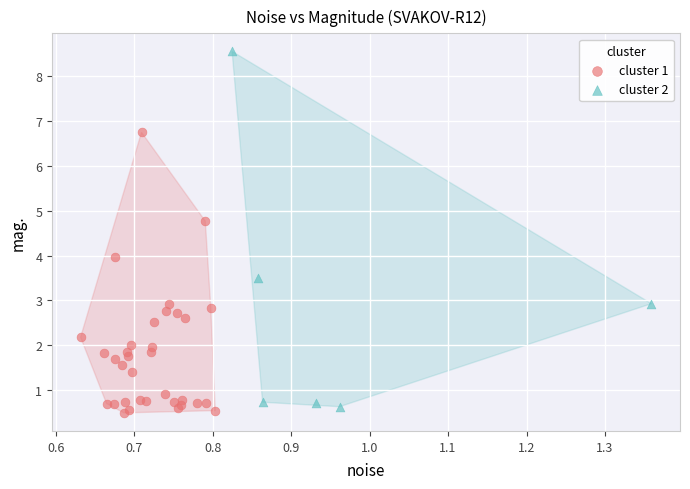

Which series has the widest spread of Y values?

cluster 2